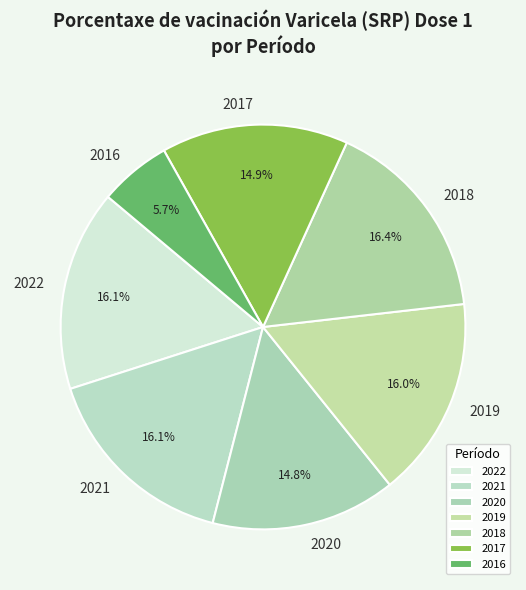

Which has a higher value, 2016 or 2020?

2020